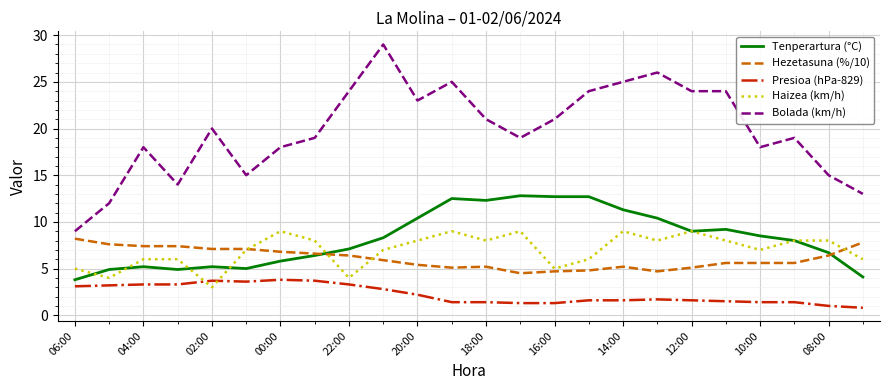

Which series has the widest spread of values?

Bolada (km/h)